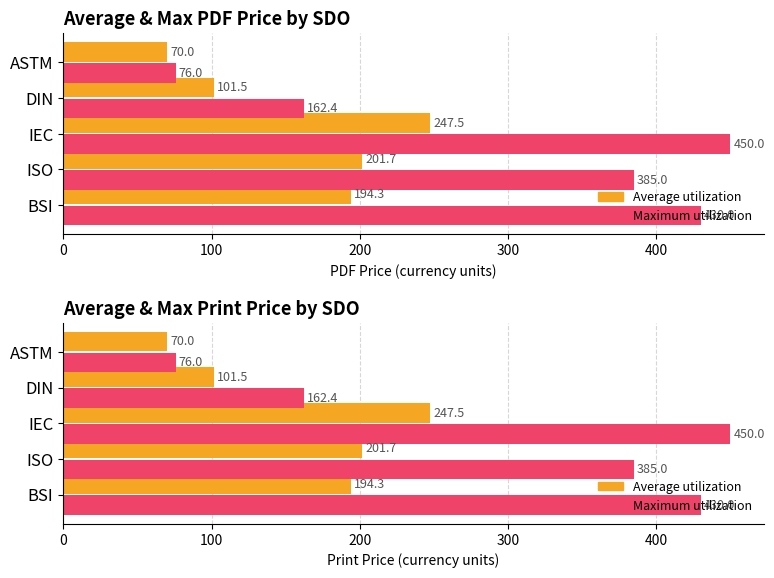

What is the difference between the maximum and minimum values in the Max Price (PDF) series?

374.0